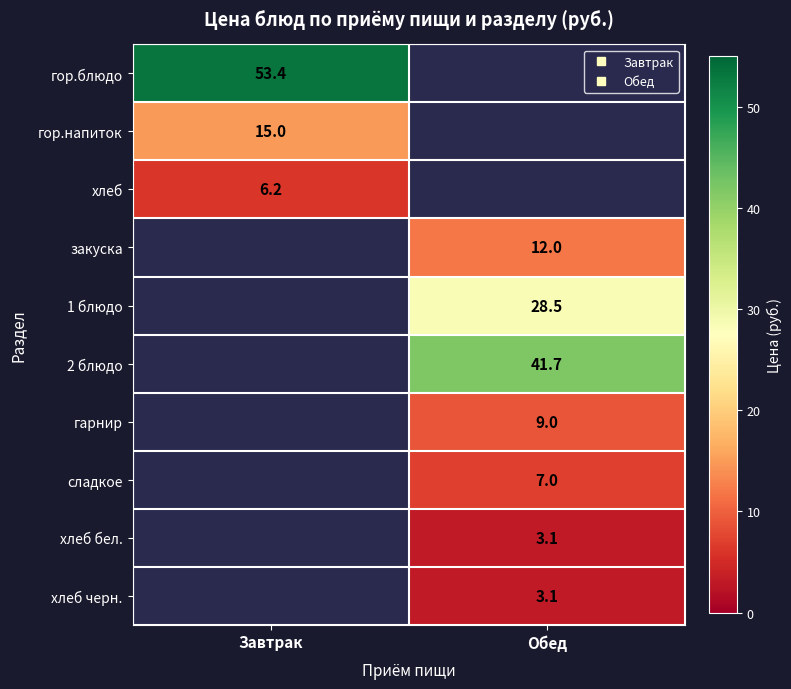

Rank the series at Обед from lowest to highest value.

хлеб бел., хлеб черн., сладкое, гарнир, гор.блюдо, гор.напиток, хлеб, закуска, 1 блюдо, 2 блюдо